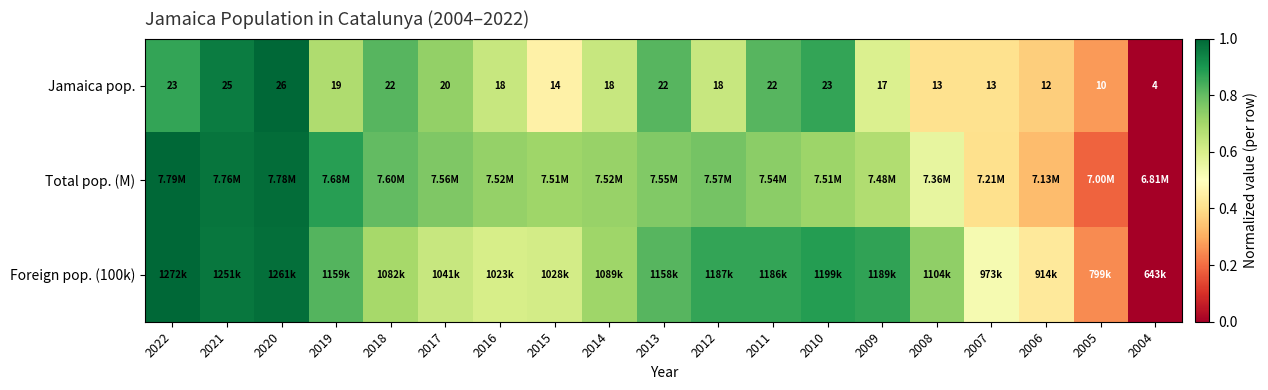

The value of Foreign pop. (100k) at 2016 is 0.6. True or false?

True